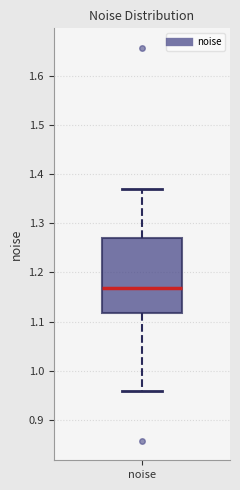

Read this box plot against the y-axis: the position of the median line, the range covered by the box, and the ends of both whiskers. The values are not printed on the chart, so give them approximately, as read against the axis.

median 1.17, box 1.12 to 1.27, whiskers 0.96 to 1.37